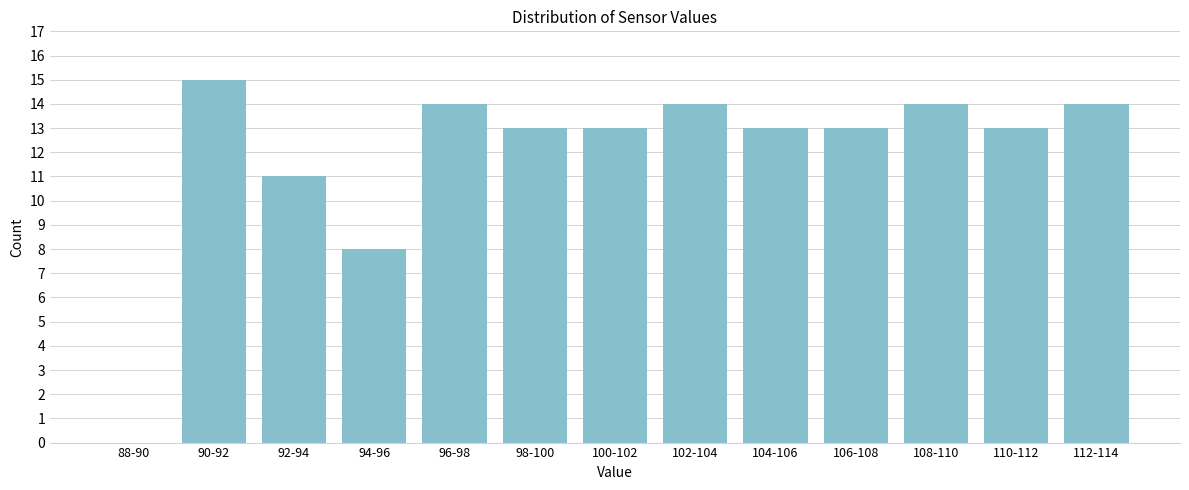

Reading right to left, what are all the values shown in this chart?

112-114=14	110-112=13	108-110=14	106-108=13	104-106=13	102-104=14	100-102=13	98-100=13	96-98=14	94-96=8	92-94=11	90-92=15	88-90=0